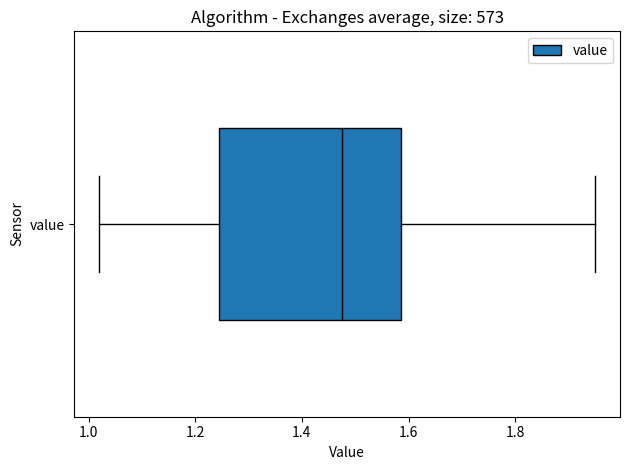

Read this box plot against the x-axis: the position of the median line, the range covered by the box, and the ends of both whiskers. The values are not printed on the chart, so give them approximately, as read against the axis.

median 1.48, box 1.24 to 1.58, whiskers 1.02 to 1.96